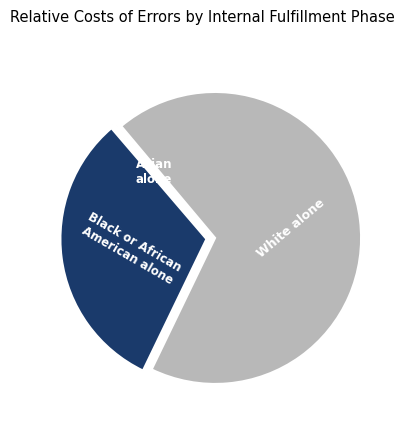

Is it true that Black or African American alone is 32% of the pie?

True